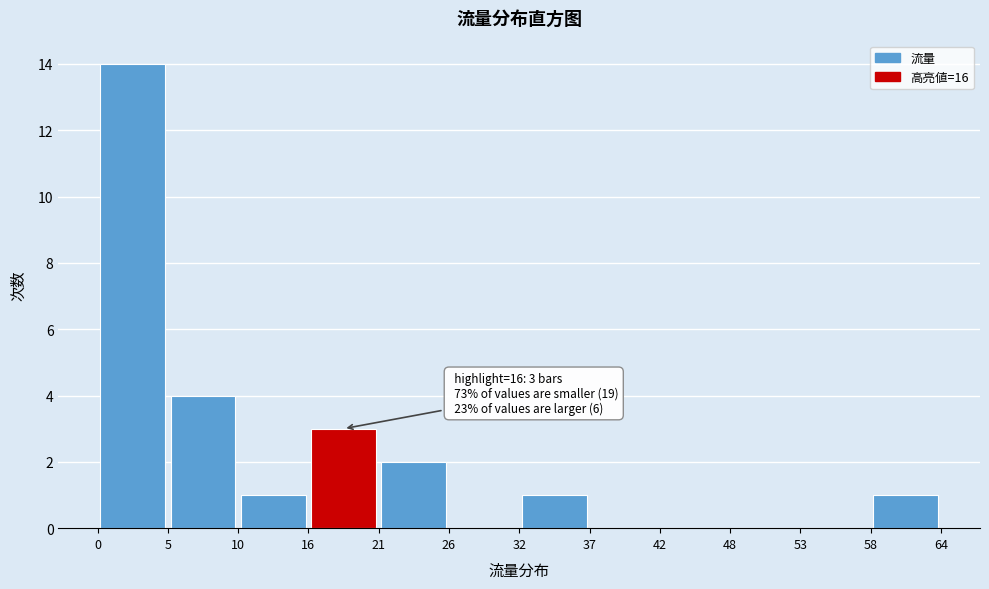

Over which range of the x-axis is the bar tallest?

0 to 5